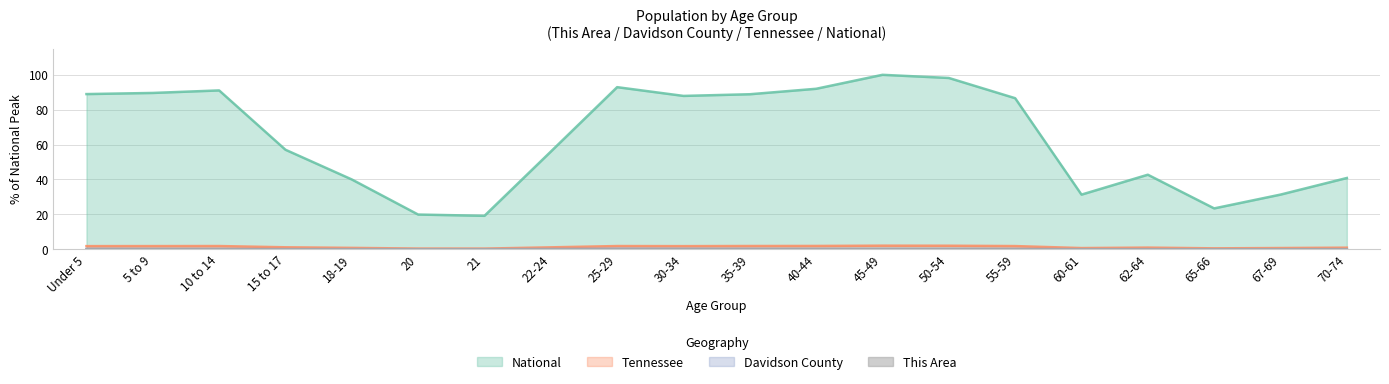

Reading left to right, extract all data points from this chart.

This Area: 0.0	0.0	0.0	0.0	0.0	0.0	0.0	0.0	0.0	0.0	0.0	0.0	0.0	0.0	0.0	0.0	0.0	0.0	0.0	0.0
Davidson County: 0.2	0.2	0.1	0.1	0.1	0.0	0.0	0.1	0.3	0.2	0.2	0.2	0.2	0.2	0.2	0.1	0.1	0.0	0.0	0.1
Tennessee: 1.8	1.8	1.8	1.1	0.8	0.4	0.4	1.1	1.8	1.8	1.9	1.9	2.1	2.0	1.8	0.7	0.9	0.5	0.7	0.9
National: 89.0	89.6	91.1	57.0	40.0	19.9	19.2	56.0	92.9	87.9	88.9	92.0	100.0	98.2	86.6	31.3	42.7	23.4	31.3	40.9